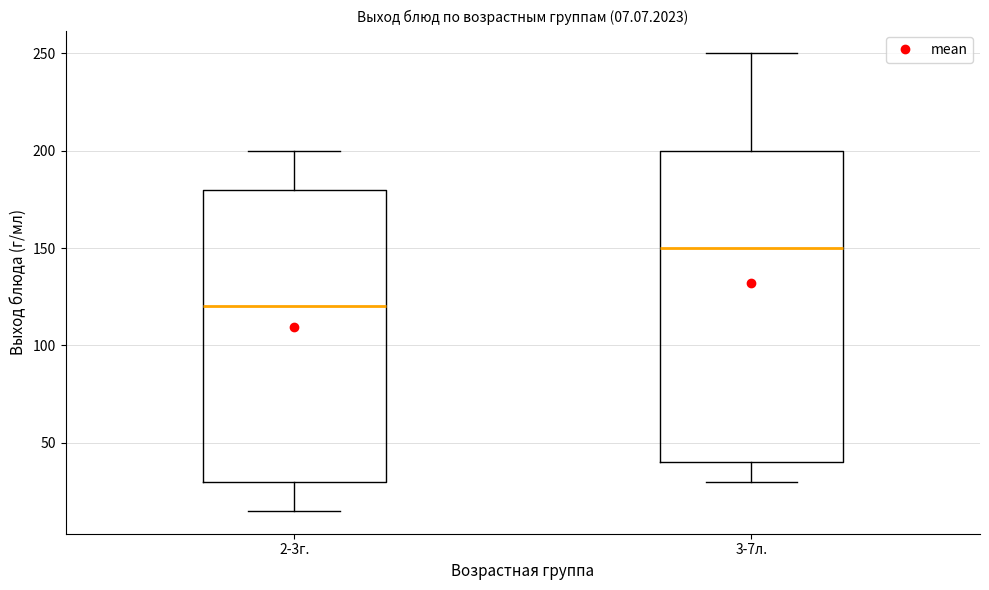

Which box's median line is the highest?

3-7л.